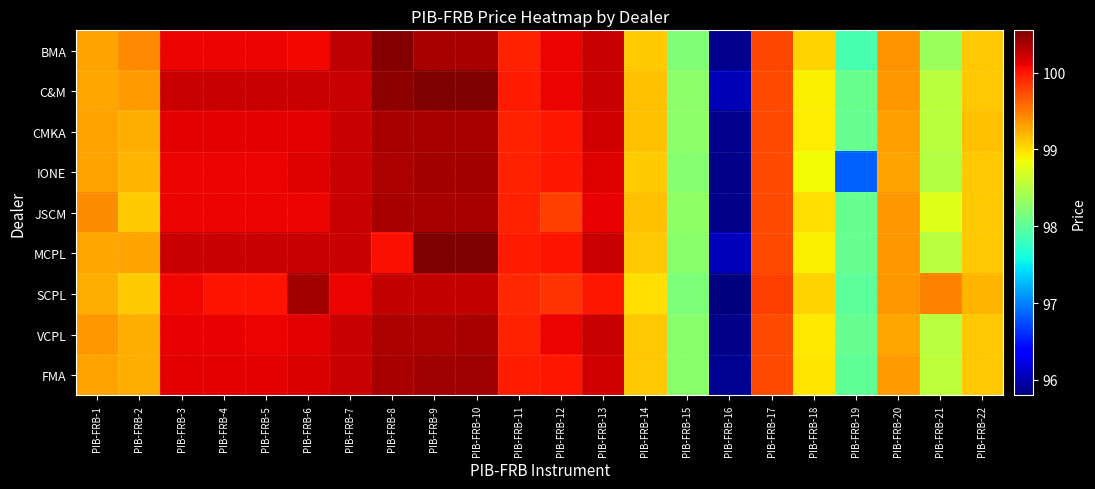

Reading right to left, list all the values displayed in this chart.

BMA: PIB-FRB-22=99.1	PIB-FRB-21=98.4	PIB-FRB-20=99.4	PIB-FRB-19=97.9	PIB-FRB-18=99.0	PIB-FRB-17=99.8	PIB-FRB-16=95.9	PIB-FRB-15=98.2	PIB-FRB-14=99.1	PIB-FRB-13=100.2	PIB-FRB-12=100.1	PIB-FRB-11=100.0	PIB-FRB-10=100.4	PIB-FRB-9=100.4	PIB-FRB-8=100.5	PIB-FRB-7=100.3	PIB-FRB-6=100.1	PIB-FRB-5=100.1	PIB-FRB-4=100.1	PIB-FRB-3=100.1	PIB-FRB-2=99.4	PIB-FRB-1=99.3
C&M: PIB-FRB-22=99.1	PIB-FRB-21=98.5	PIB-FRB-20=99.4	PIB-FRB-19=98.1	PIB-FRB-18=98.9	PIB-FRB-17=99.8	PIB-FRB-16=96.0	PIB-FRB-15=98.3	PIB-FRB-14=99.2	PIB-FRB-13=100.2	PIB-FRB-12=100.1	PIB-FRB-11=100.0	PIB-FRB-10=100.5	PIB-FRB-9=100.5	PIB-FRB-8=100.5	PIB-FRB-7=100.2	PIB-FRB-6=100.2	PIB-FRB-5=100.2	PIB-FRB-4=100.2	PIB-FRB-3=100.2	PIB-FRB-2=99.3	PIB-FRB-1=99.3
CMKA: PIB-FRB-22=99.2	PIB-FRB-21=98.5	PIB-FRB-20=99.3	PIB-FRB-19=98.0	PIB-FRB-18=98.9	PIB-FRB-17=99.8	PIB-FRB-16=95.9	PIB-FRB-15=98.3	PIB-FRB-14=99.1	PIB-FRB-13=100.2	PIB-FRB-12=100.0	PIB-FRB-11=100.0	PIB-FRB-10=100.4	PIB-FRB-9=100.4	PIB-FRB-8=100.4	PIB-FRB-7=100.2	PIB-FRB-6=100.1	PIB-FRB-5=100.1	PIB-FRB-4=100.1	PIB-FRB-3=100.1	PIB-FRB-2=99.2	PIB-FRB-1=99.3
IONE: PIB-FRB-22=99.1	PIB-FRB-21=98.5	PIB-FRB-20=99.3	PIB-FRB-19=96.8	PIB-FRB-18=98.8	PIB-FRB-17=99.8	PIB-FRB-16=95.8	PIB-FRB-15=98.2	PIB-FRB-14=99.1	PIB-FRB-13=100.2	PIB-FRB-12=100.0	PIB-FRB-11=100.0	PIB-FRB-10=100.4	PIB-FRB-9=100.4	PIB-FRB-8=100.3	PIB-FRB-7=100.2	PIB-FRB-6=100.2	PIB-FRB-5=100.1	PIB-FRB-4=100.1	PIB-FRB-3=100.1	PIB-FRB-2=99.2	PIB-FRB-1=99.3
JSCM: PIB-FRB-22=99.1	PIB-FRB-21=98.8	PIB-FRB-20=99.3	PIB-FRB-19=98.0	PIB-FRB-18=99.0	PIB-FRB-17=99.8	PIB-FRB-16=95.8	PIB-FRB-15=98.3	PIB-FRB-14=99.1	PIB-FRB-13=100.1	PIB-FRB-12=99.8	PIB-FRB-11=100.0	PIB-FRB-10=100.4	PIB-FRB-9=100.4	PIB-FRB-8=100.4	PIB-FRB-7=100.2	PIB-FRB-6=100.1	PIB-FRB-5=100.1	PIB-FRB-4=100.1	PIB-FRB-3=100.1	PIB-FRB-2=99.1	PIB-FRB-1=99.4
MCPL: PIB-FRB-22=99.1	PIB-FRB-21=98.5	PIB-FRB-20=99.3	PIB-FRB-19=98.0	PIB-FRB-18=98.9	PIB-FRB-17=99.8	PIB-FRB-16=96.0	PIB-FRB-15=98.2	PIB-FRB-14=99.1	PIB-FRB-13=100.2	PIB-FRB-12=100.0	PIB-FRB-11=100.0	PIB-FRB-10=100.5	PIB-FRB-9=100.5	PIB-FRB-8=100.0	PIB-FRB-7=100.2	PIB-FRB-6=100.2	PIB-FRB-5=100.2	PIB-FRB-4=100.2	PIB-FRB-3=100.2	PIB-FRB-2=99.3	PIB-FRB-1=99.3
SCPL: PIB-FRB-22=99.2	PIB-FRB-21=99.5	PIB-FRB-20=99.3	PIB-FRB-19=98.0	PIB-FRB-18=99.0	PIB-FRB-17=99.8	PIB-FRB-16=95.8	PIB-FRB-15=98.2	PIB-FRB-14=99.0	PIB-FRB-13=100.0	PIB-FRB-12=99.9	PIB-FRB-11=99.9	PIB-FRB-10=100.3	PIB-FRB-9=100.3	PIB-FRB-8=100.3	PIB-FRB-7=100.1	PIB-FRB-6=100.4	PIB-FRB-5=100.0	PIB-FRB-4=100.0	PIB-FRB-3=100.1	PIB-FRB-2=99.1	PIB-FRB-1=99.2
VCPL: PIB-FRB-22=99.1	PIB-FRB-21=98.5	PIB-FRB-20=99.3	PIB-FRB-19=98.0	PIB-FRB-18=99.0	PIB-FRB-17=99.8	PIB-FRB-16=95.8	PIB-FRB-15=98.2	PIB-FRB-14=99.1	PIB-FRB-13=100.2	PIB-FRB-12=100.1	PIB-FRB-11=100.0	PIB-FRB-10=100.4	PIB-FRB-9=100.3	PIB-FRB-8=100.3	PIB-FRB-7=100.2	PIB-FRB-6=100.1	PIB-FRB-5=100.1	PIB-FRB-4=100.1	PIB-FRB-3=100.1	PIB-FRB-2=99.2	PIB-FRB-1=99.3
FMA: PIB-FRB-22=99.1	PIB-FRB-21=98.6	PIB-FRB-20=99.3	PIB-FRB-19=98.0	PIB-FRB-18=99.0	PIB-FRB-17=99.8	PIB-FRB-16=95.9	PIB-FRB-15=98.2	PIB-FRB-14=99.1	PIB-FRB-13=100.2	PIB-FRB-12=100.0	PIB-FRB-11=100.0	PIB-FRB-10=100.4	PIB-FRB-9=100.4	PIB-FRB-8=100.4	PIB-FRB-7=100.2	PIB-FRB-6=100.2	PIB-FRB-5=100.1	PIB-FRB-4=100.1	PIB-FRB-3=100.1	PIB-FRB-2=99.2	PIB-FRB-1=99.3